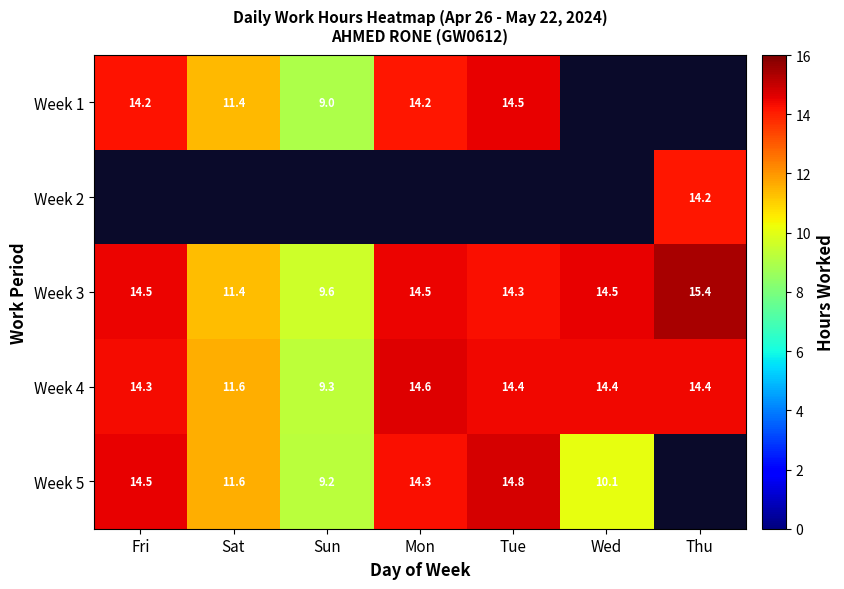

Read the Week 4 value at Wed.

14.4